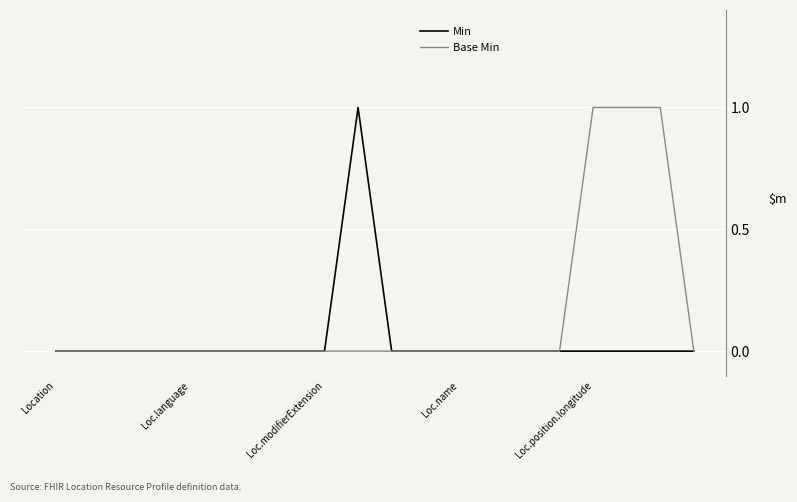

Which series has the largest total across all categories?

Base Min